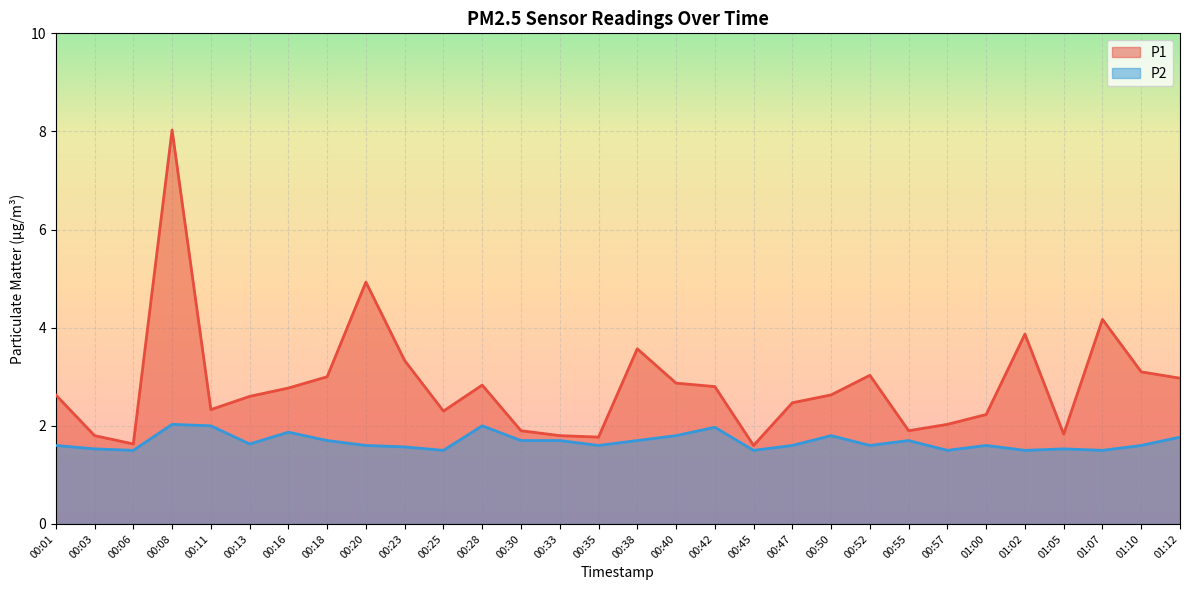

True or false: P2 and P1 intersect in this chart.

False